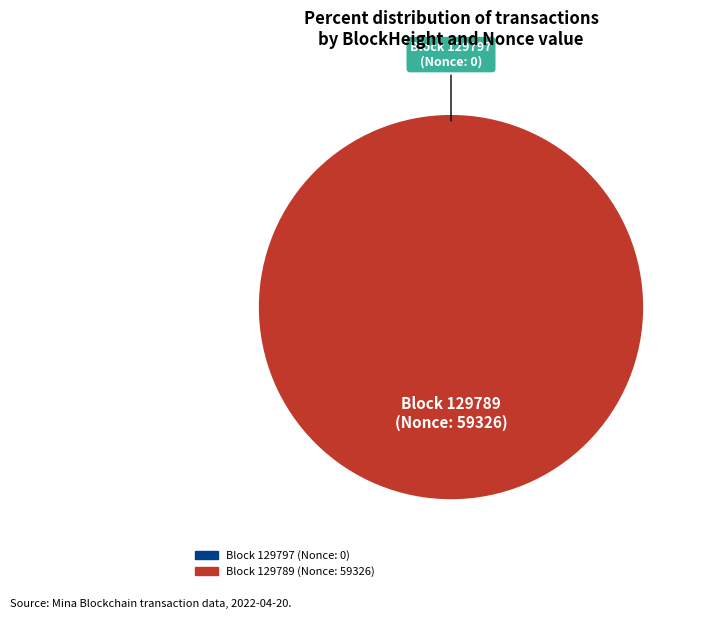

Rank the categories by value from highest to lowest.

129789, 129797